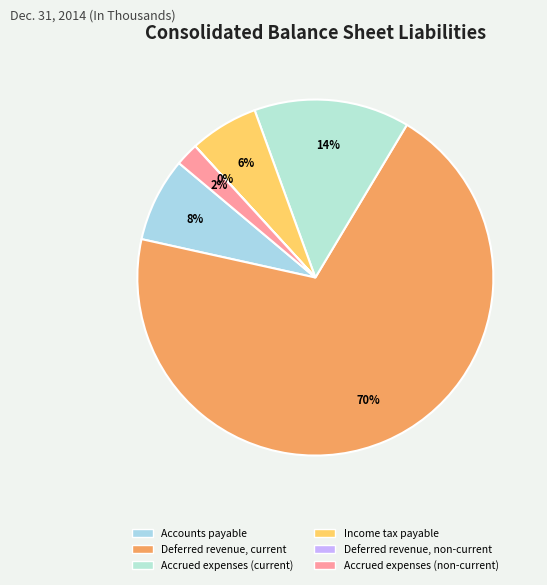

Is Deferred revenue, current the majority of the pie?

Yes